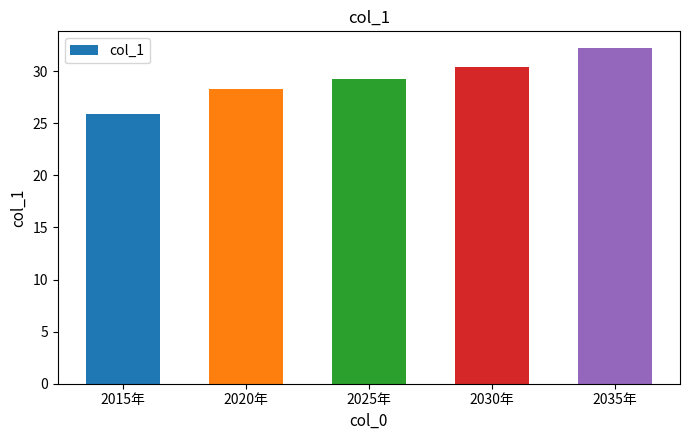

Which label corresponds to the smallest value in the chart?

2015年